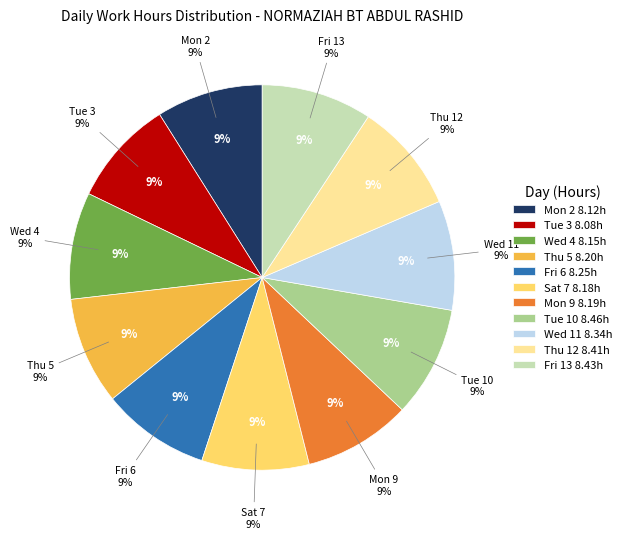

Is there any slice that represents more than half of the pie?

No